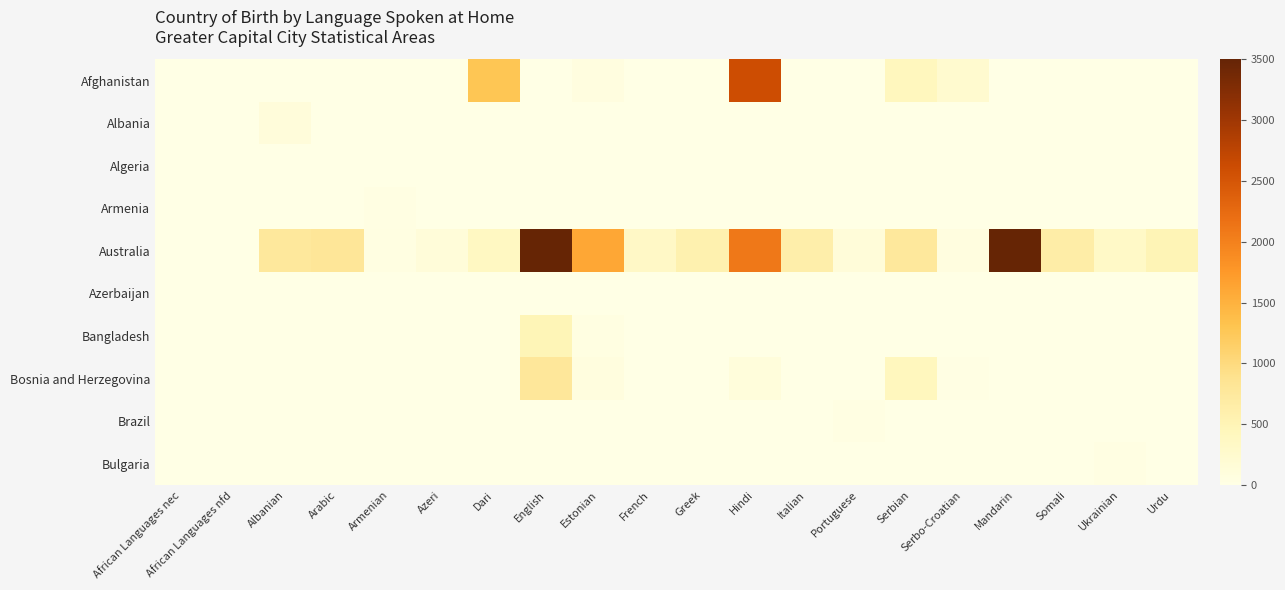

Reading right to left, extract all data points from this chart.

Afghanistan: Urdu=0	Ukrainian=10	Somali=0	Mandarin=0	Serbo-Croatian=233	Serbian=414	Portuguese=0	Italian=0	Hindi=2606	Greek=0	French=0	Estonian=58	English=0	Dari=1282	Azeri=0	Armenian=0	Arabic=8	Albanian=0	African Languages nfd=0	African Languages nec=0
Albania: Urdu=0	Ukrainian=0	Somali=0	Mandarin=0	Serbo-Croatian=0	Serbian=0	Portuguese=0	Italian=0	Hindi=0	Greek=0	French=0	Estonian=8	English=0	Dari=0	Azeri=0	Armenian=0	Arabic=0	Albanian=119	African Languages nfd=0	African Languages nec=0
Algeria: Urdu=0	Ukrainian=0	Somali=0	Mandarin=0	Serbo-Croatian=0	Serbian=0	Portuguese=0	Italian=0	Hindi=0	Greek=0	French=4	Estonian=4	English=0	Dari=0	Azeri=0	Armenian=0	Arabic=3	Albanian=0	African Languages nfd=0	African Languages nec=0
Armenia: Urdu=0	Ukrainian=0	Somali=0	Mandarin=0	Serbo-Croatian=0	Serbian=0	Portuguese=0	Italian=0	Hindi=0	Greek=0	French=0	Estonian=0	English=0	Dari=0	Azeri=0	Armenian=33	Arabic=0	Albanian=0	African Languages nfd=0	African Languages nec=0
Australia: Urdu=494	Ukrainian=325	Somali=645	Mandarin=5521	Serbo-Croatian=66	Serbian=764	Portuguese=136	Italian=622	Hindi=2103	Greek=563	French=334	Estonian=1603	English=33132	Dari=381	Azeri=124	Armenian=53	Arabic=800	Albanian=755	African Languages nfd=3	African Languages nec=9
Azerbaijan: Urdu=3	Ukrainian=0	Somali=0	Mandarin=11	Serbo-Croatian=0	Serbian=0	Portuguese=0	Italian=0	Hindi=0	Greek=0	French=0	Estonian=0	English=5	Dari=0	Azeri=6	Armenian=0	Arabic=0	Albanian=0	African Languages nfd=0	African Languages nec=0
Bangladesh: Urdu=0	Ukrainian=0	Somali=3	Mandarin=0	Serbo-Croatian=0	Serbian=0	Portuguese=0	Italian=0	Hindi=0	Greek=0	French=0	Estonian=46	English=486	Dari=0	Azeri=0	Armenian=0	Arabic=0	Albanian=0	African Languages nfd=0	African Languages nec=0
Bosnia and Herzegovina: Urdu=4	Ukrainian=0	Somali=0	Mandarin=0	Serbo-Croatian=21	Serbian=418	Portuguese=0	Italian=0	Hindi=99	Greek=5	French=0	Estonian=77	English=791	Dari=0	Azeri=0	Armenian=0	Arabic=0	Albanian=0	African Languages nfd=0	African Languages nec=0
Brazil: Urdu=0	Ukrainian=0	Somali=0	Mandarin=3	Serbo-Croatian=0	Serbian=0	Portuguese=37	Italian=0	Hindi=0	Greek=0	French=0	Estonian=0	English=9	Dari=0	Azeri=0	Armenian=0	Arabic=0	Albanian=0	African Languages nfd=0	African Languages nec=0
Bulgaria: Urdu=0	Ukrainian=36	Somali=0	Mandarin=0	Serbo-Croatian=0	Serbian=0	Portuguese=0	Italian=0	Hindi=0	Greek=0	French=0	Estonian=8	English=10	Dari=0	Azeri=0	Armenian=0	Arabic=0	Albanian=0	African Languages nfd=0	African Languages nec=0